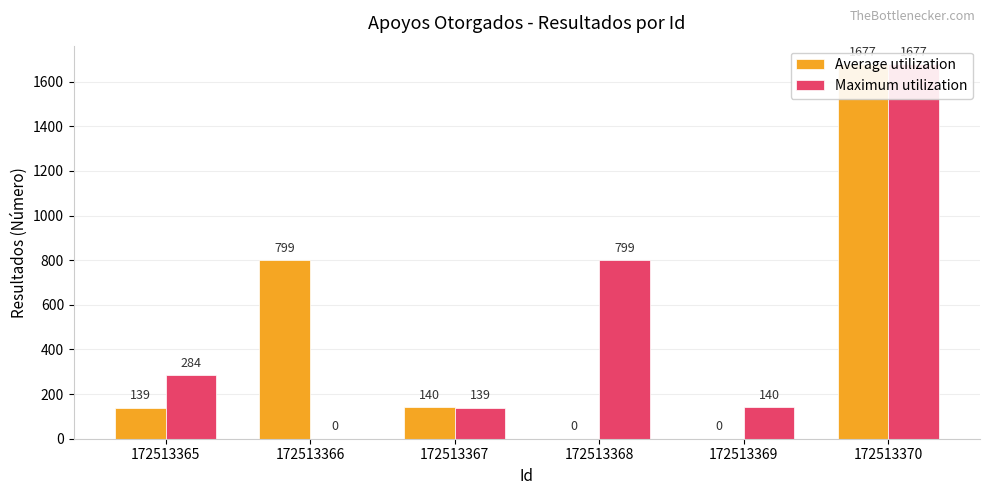

Reading left to right, transcribe all the data shown in this chart.

Average utilization: 139	799	140	0	0	1677
Maximum utilization: 284	0	139	799	140	1677